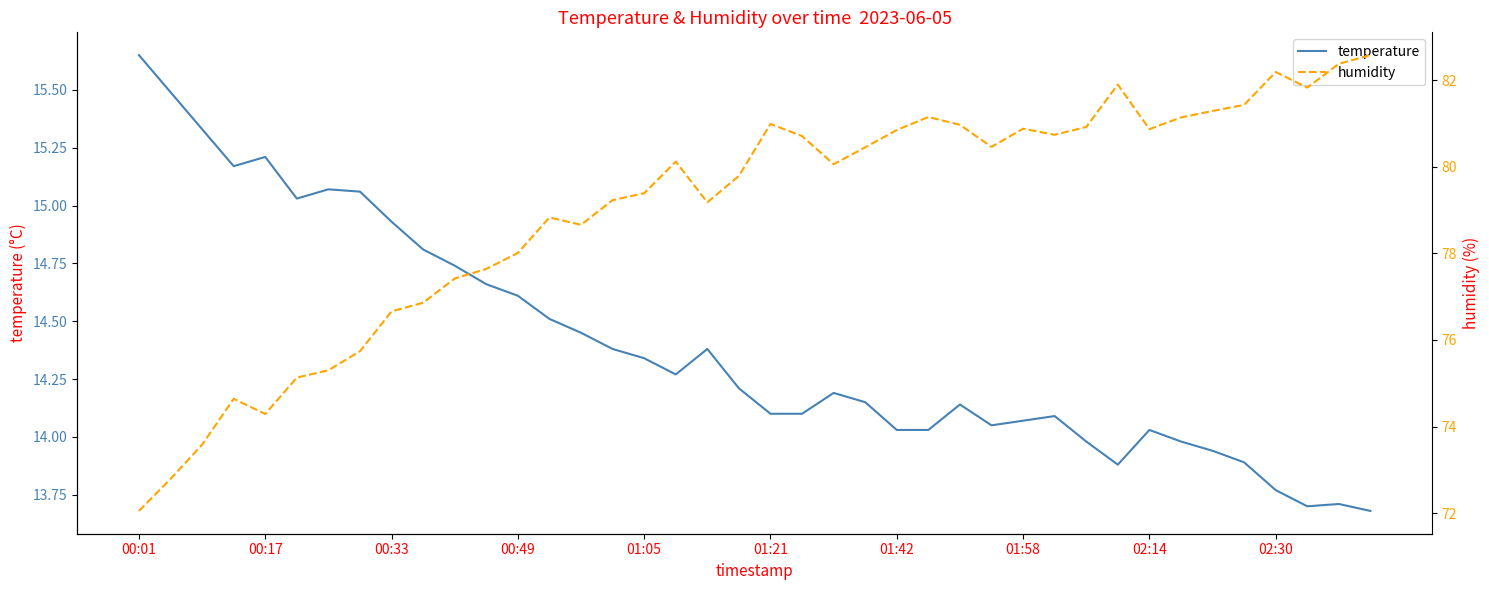

Reading left to right, what are all the values shown in this chart?

temperature: 15.7	15.5	15.3	15.2	15.2	15.0	15.1	15.1	14.9	14.8	14.7	14.7	14.6	14.5	14.4	14.4	14.3	14.3	14.4	14.2	14.1	14.1	14.2	14.2	14.0	14.0	14.1	14.1	14.1	14.1	14.0	13.9	14.0	14.0	13.9	13.9	13.8	13.7	13.7	13.7
humidity: 72.0	72.8	73.6	74.6	74.3	75.1	75.3	75.7	76.7	76.9	77.4	77.6	78.0	78.8	78.7	79.2	79.4	80.1	79.2	79.8	81.0	80.7	80.1	80.5	80.8	81.2	81.0	80.5	80.9	80.7	80.9	81.9	80.9	81.1	81.3	81.4	82.2	81.8	82.4	82.6